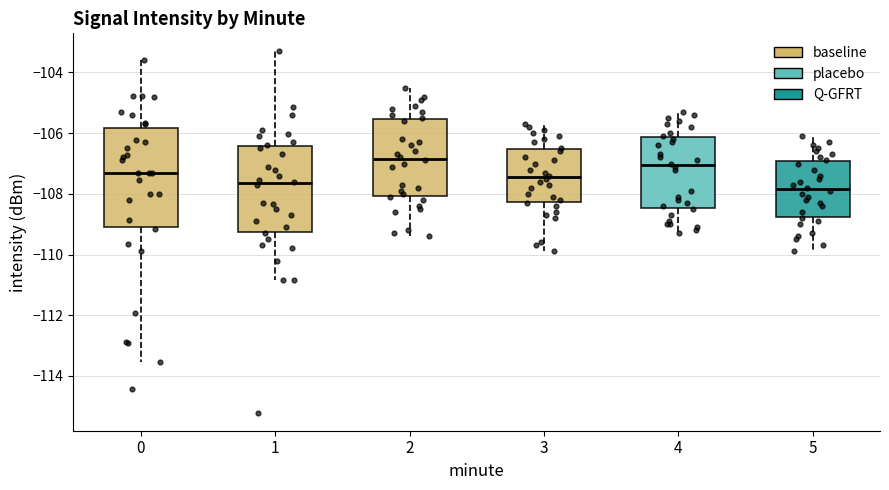

Which box has the highest median line?

2